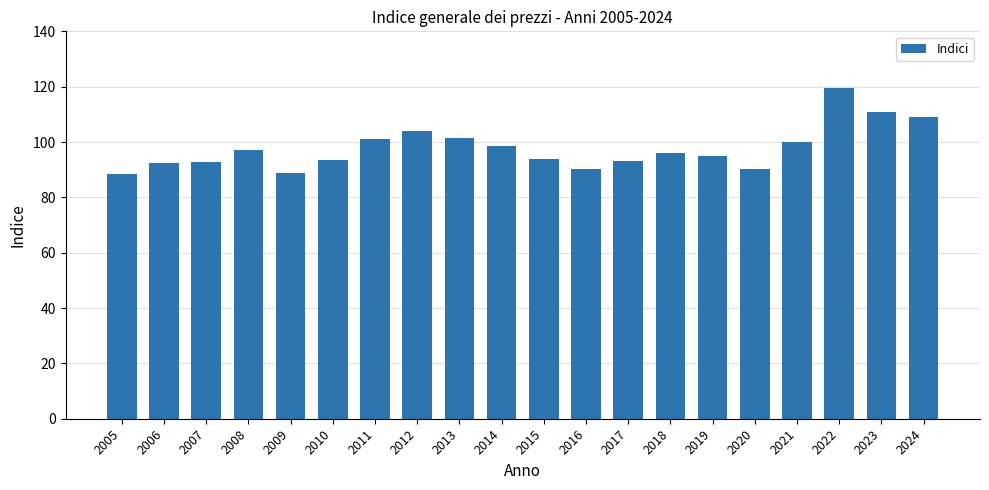

What is the ratio of the value at 2005 to the value at 2016?

1.0